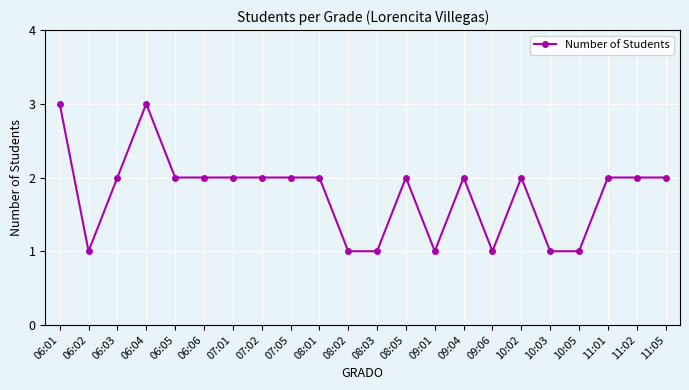

Does the chart display data point markers on the line(s)?

Yes